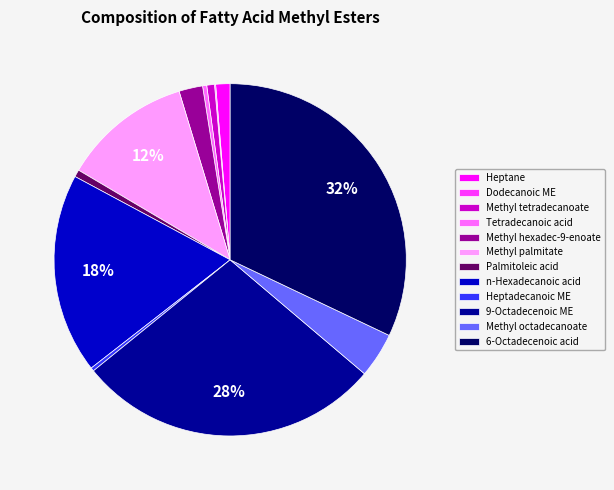

Is the sum of Palmitoleic acid and 9-Octadecenoic ME greater than half?

No